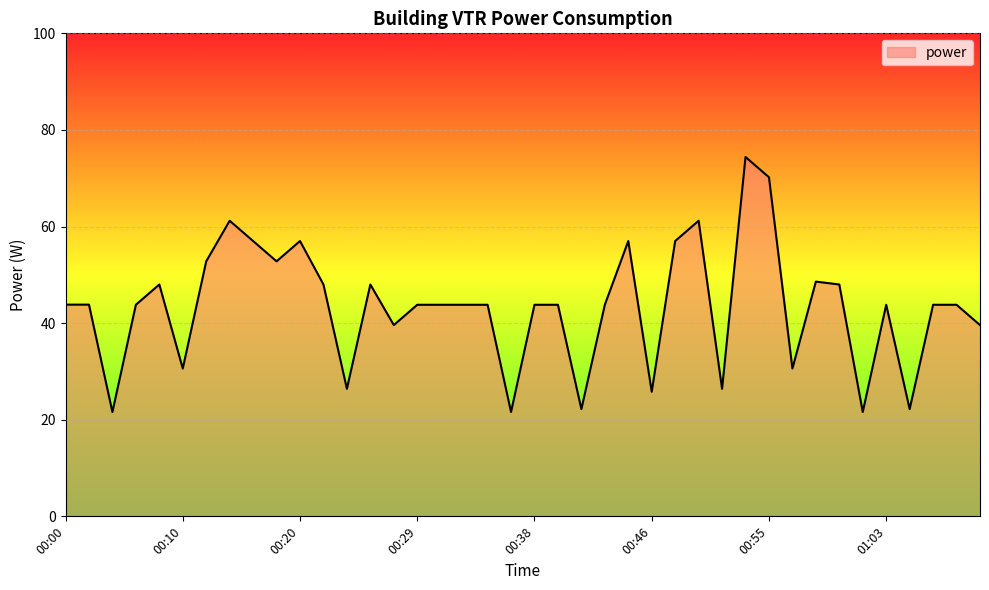

What is the difference between the maximum and minimum values?

52.8